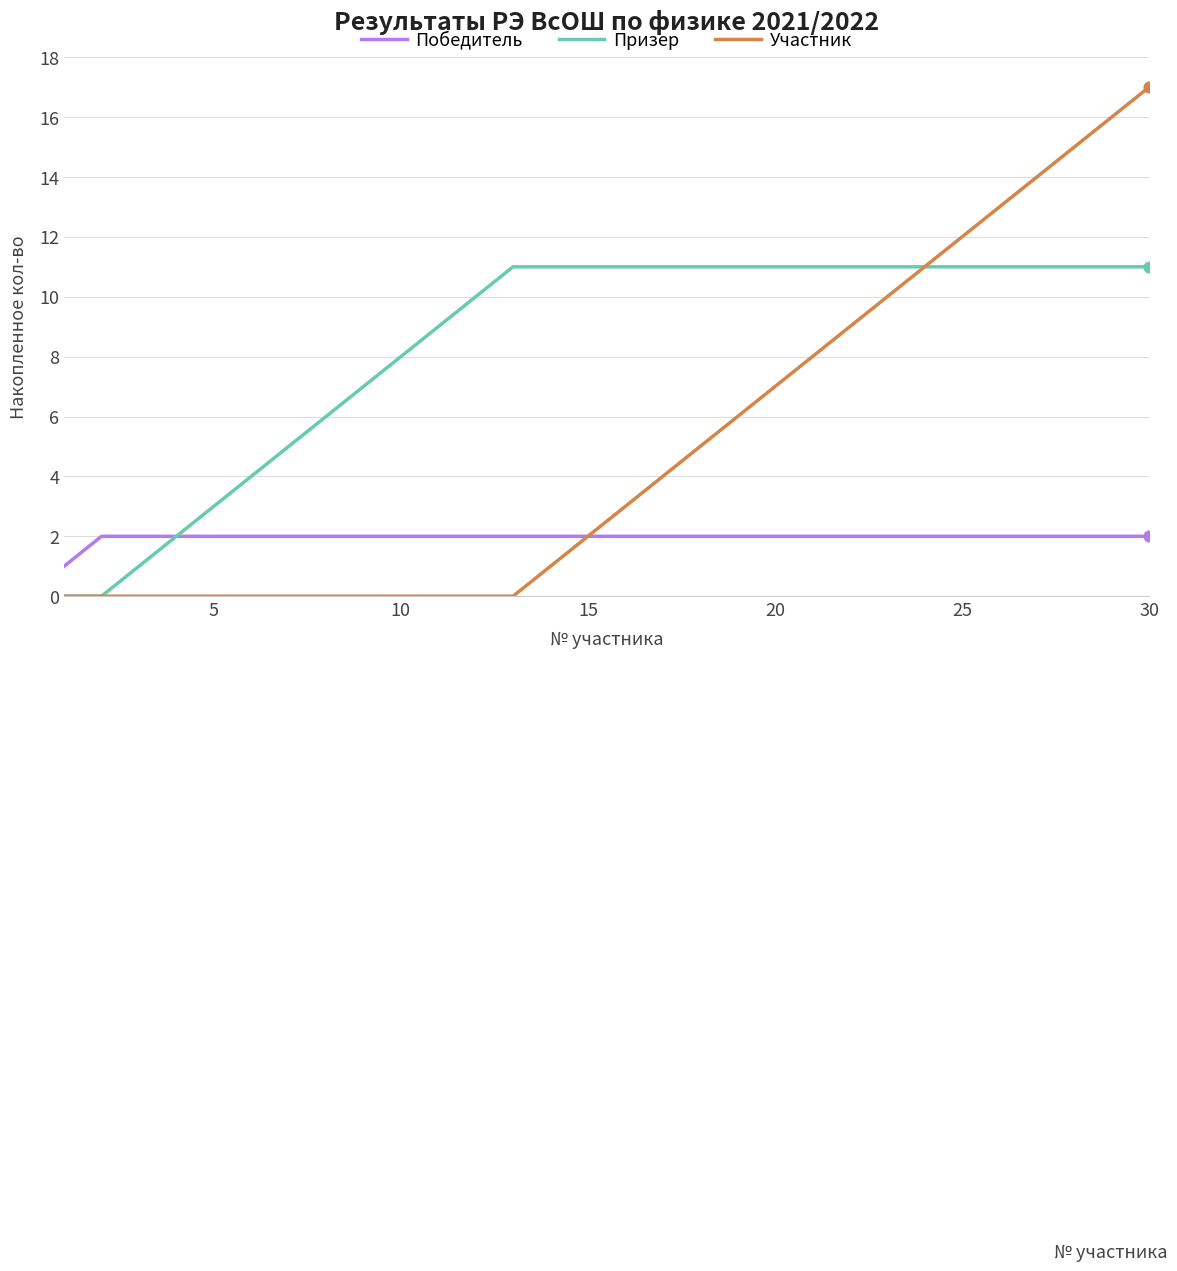

Which series has the largest total across all categories?

Призер